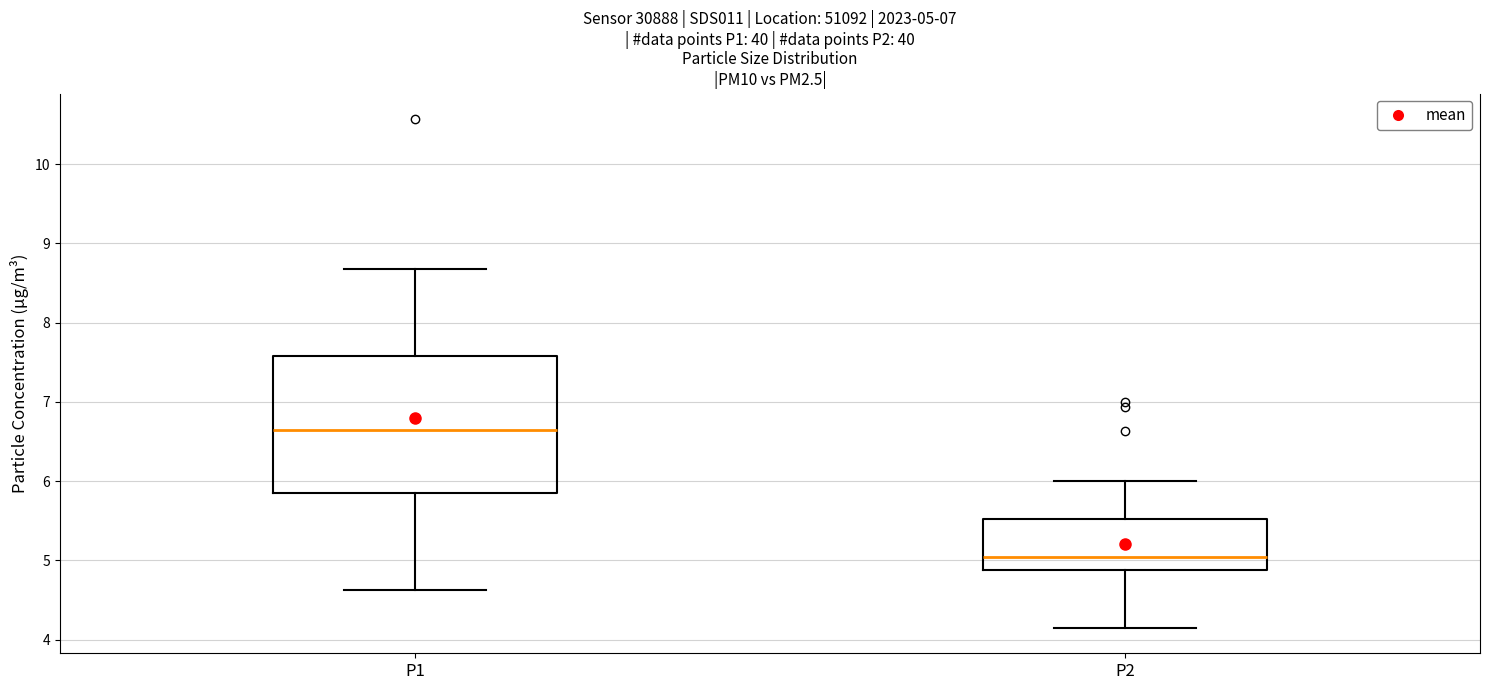

Comparing the boxes themselves (not the whiskers), which one is the tallest?

P1